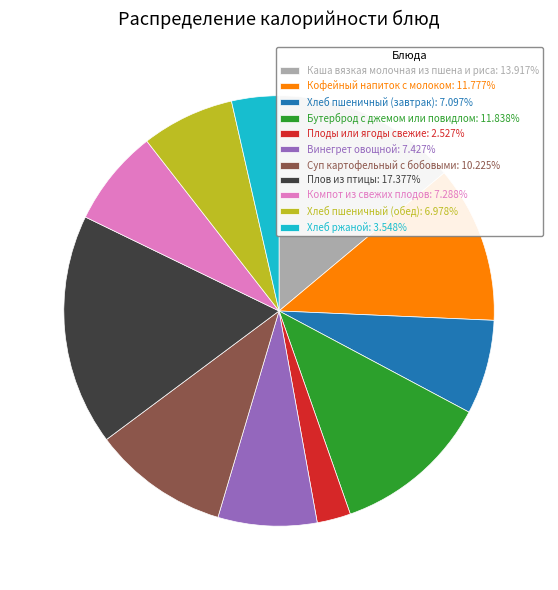

Approximately how many times larger is the value at Каша вязкая молочная из пшена и риса compared to Хлеб пшеничный (обед)?

2.0